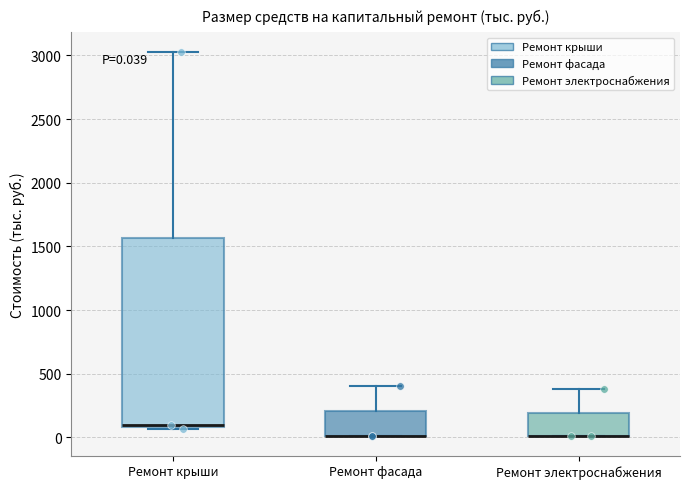

Which box is the tallest, from its lower edge to its upper edge?

Ремонт крыши